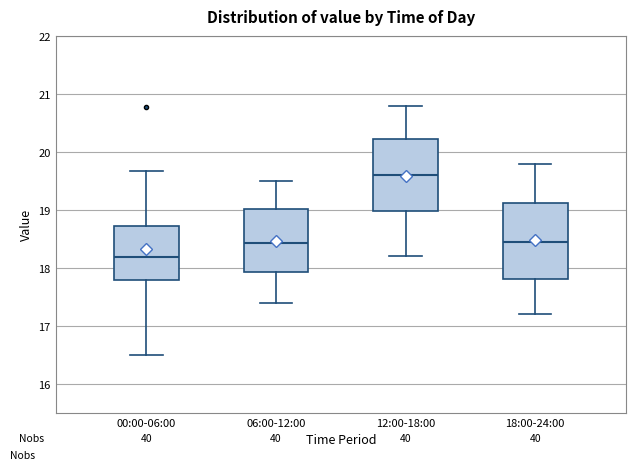

Reading left to right, read every box against the y-axis: the position of its median line, the range the box covers, and the ends of its whiskers. The values are not printed on the chart, so give them approximately, as read against the axis.

00:00-06:00: median 18.2, box 17.8 to 18.7, whiskers 16.5 to 19.7
06:00-12:00: median 18.4, box 17.9 to 19.0, whiskers 17.4 to 19.5
12:00-18:00: median 19.6, box 19.0 to 20.2, whiskers 18.2 to 20.8
18:00-24:00: median 18.5, box 17.8 to 19.1, whiskers 17.2 to 19.8